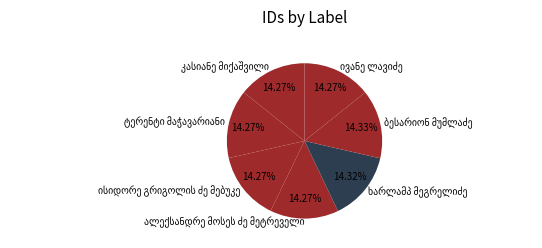

Is there any slice that represents more than half of the pie?

No